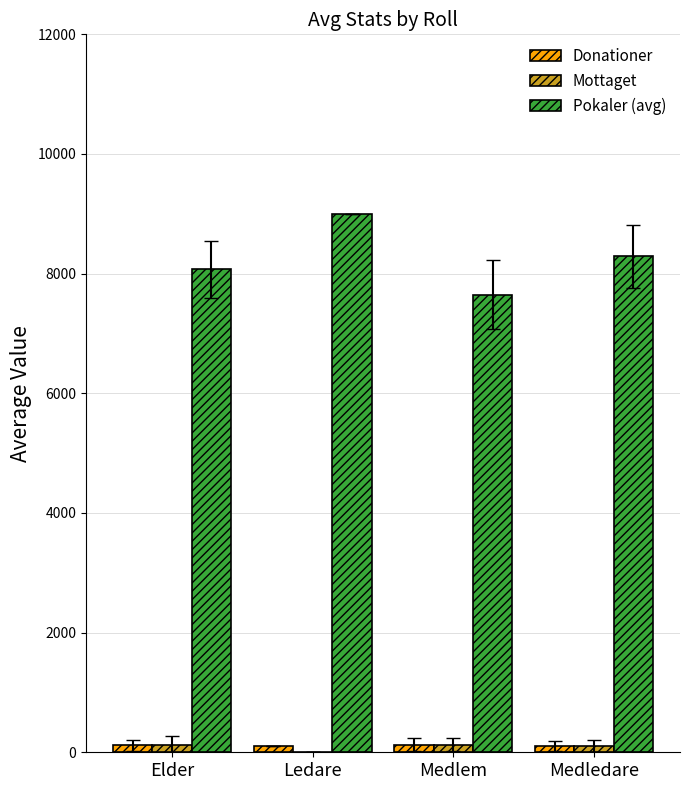

Which label corresponds to the largest value in the chart?

Ledare